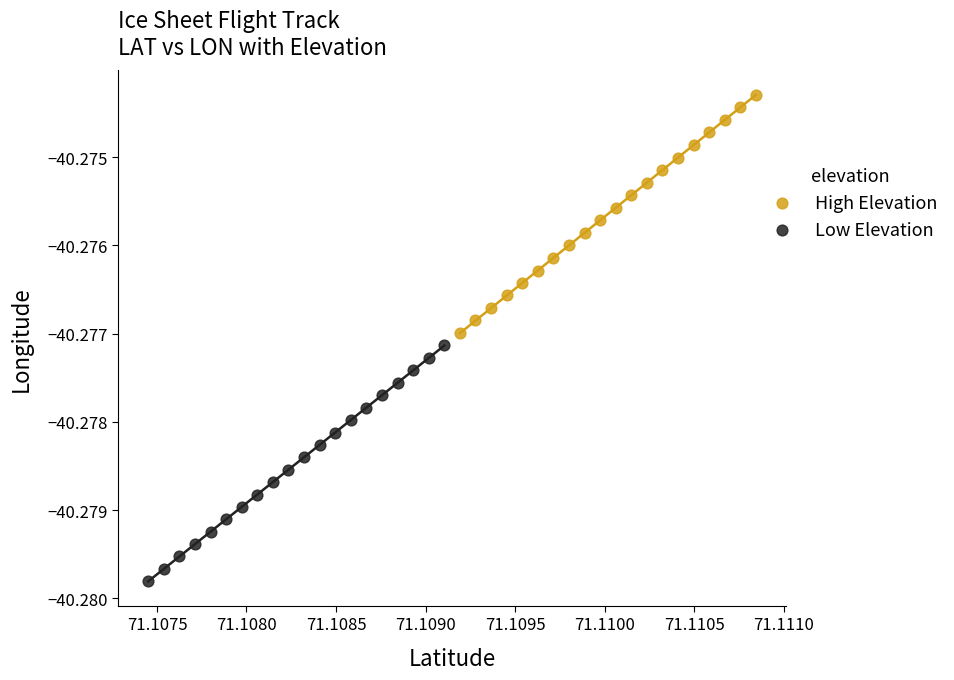

Which series reaches the maximum Y coordinate?

High Elevation